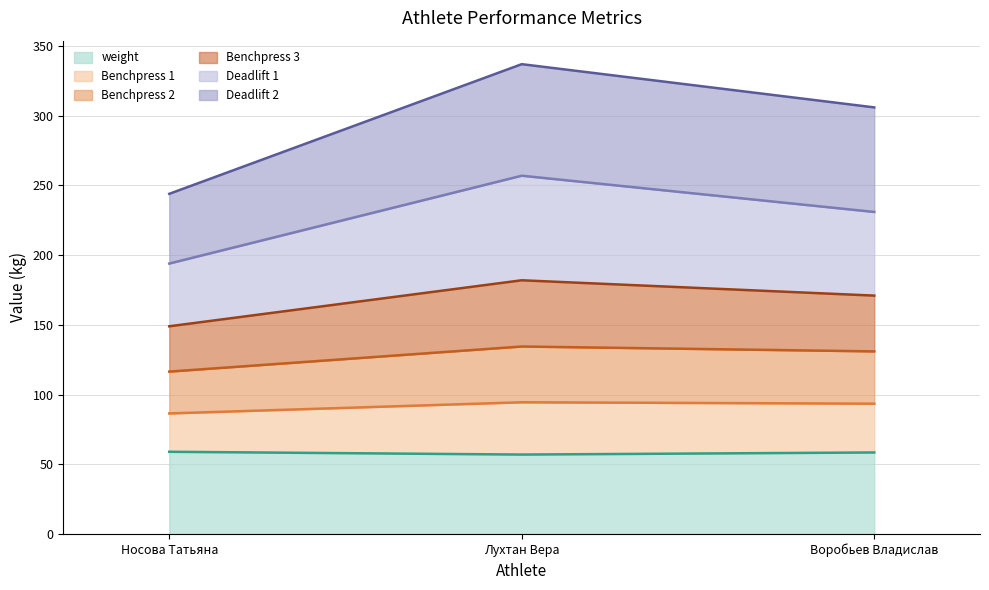

Does the chart display data point markers on the line(s)?

No